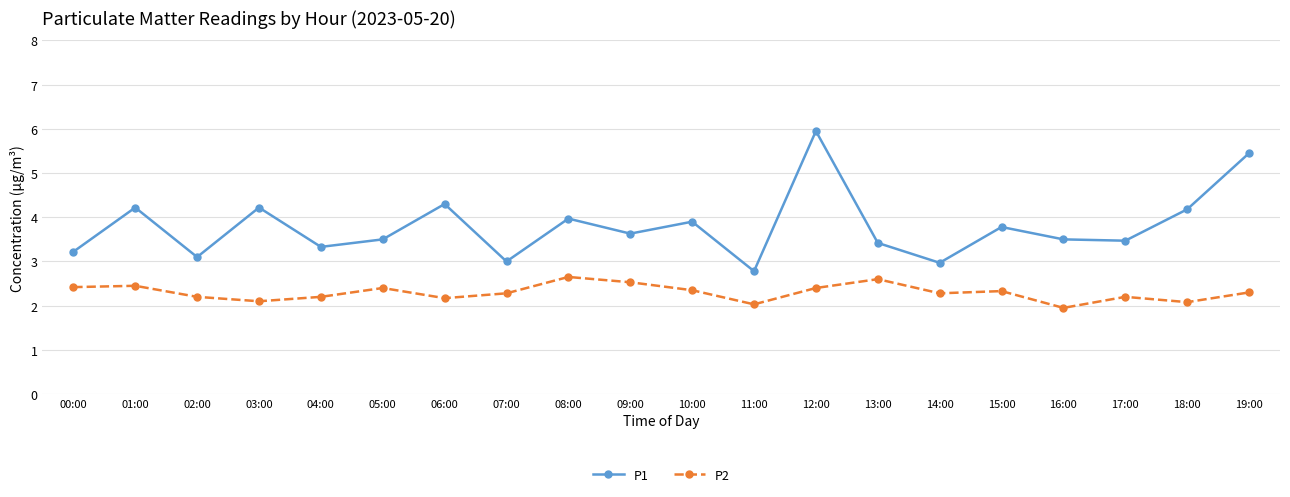

What is the greatest value displayed?

6.0